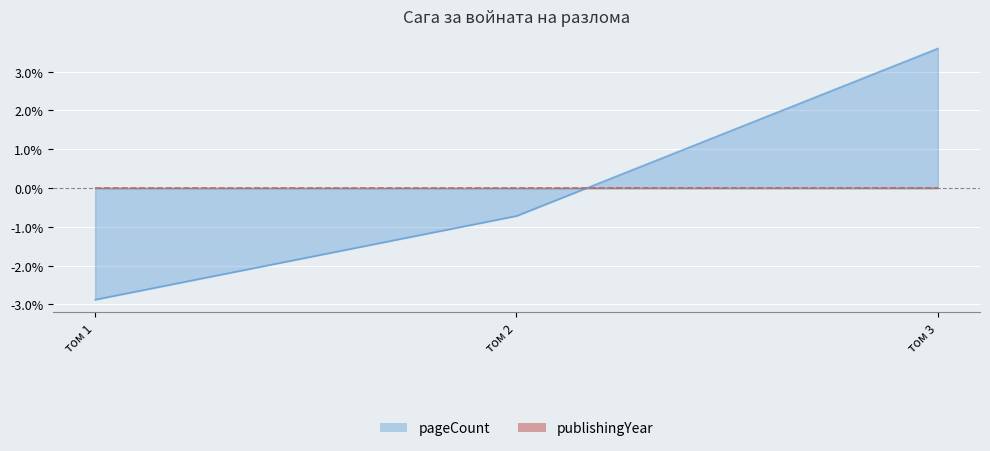

Which label corresponds to the largest value in the chart?

том 3